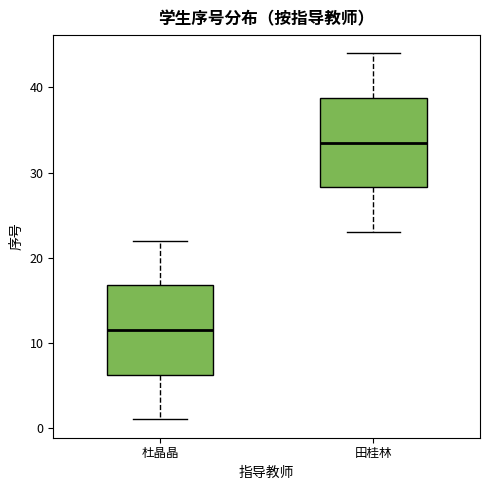

Where does the lower whisker of the box for 杜晶晶 end on the y-axis? The values are not printed on the chart, so give them approximately, as read against the axis.

1